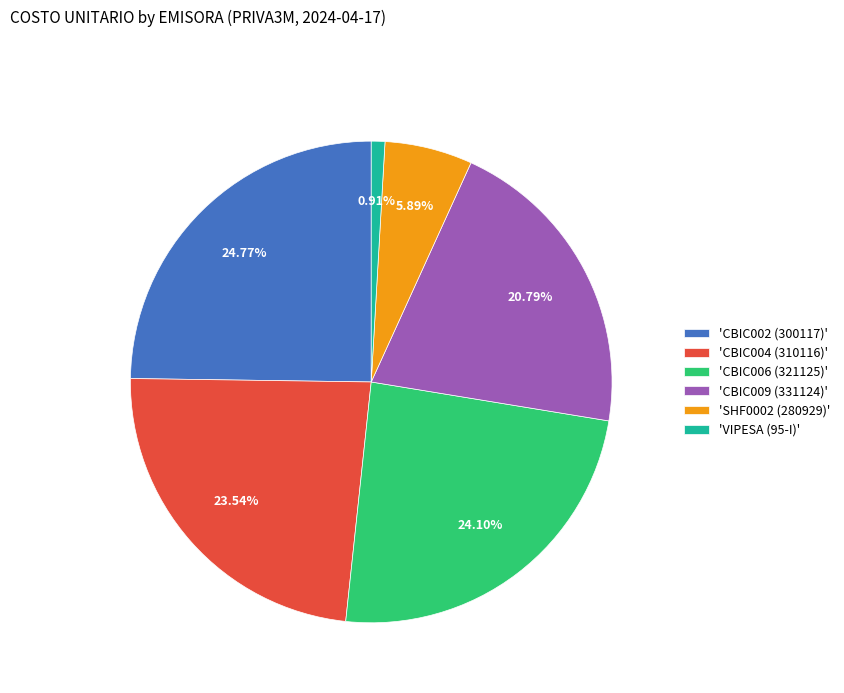

Do 'CBIC002 (300117)' and 'CBIC004 (310116)' together represent more than half of the pie?

No